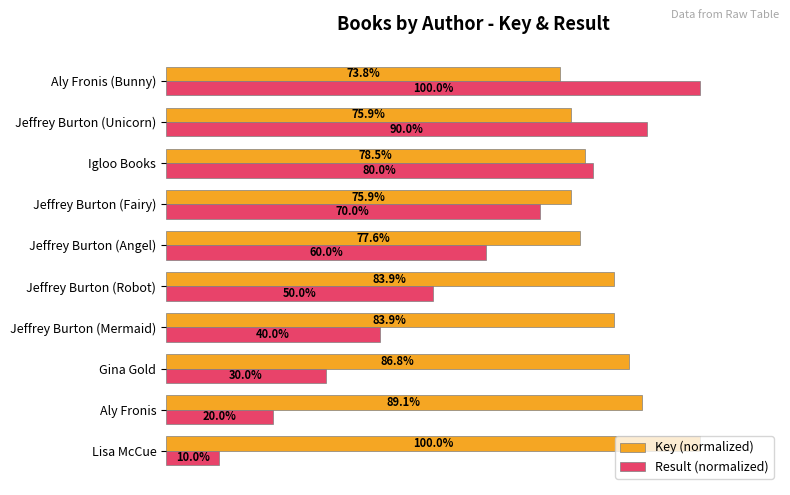

Where is Result (normalized) nearest to the value 55?

Jeffrey Burton (Robot)